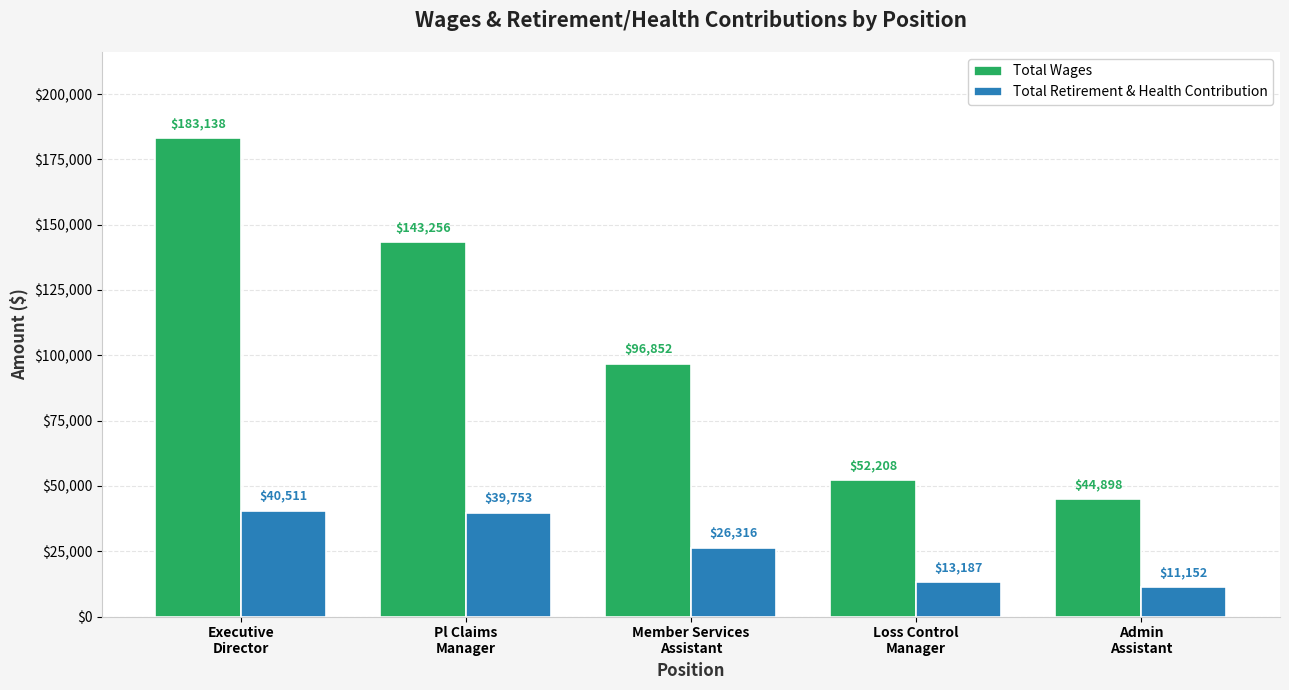

Is it true that Total Retirement & Health Contribution equals 11152 at Admin
Assistant?

True